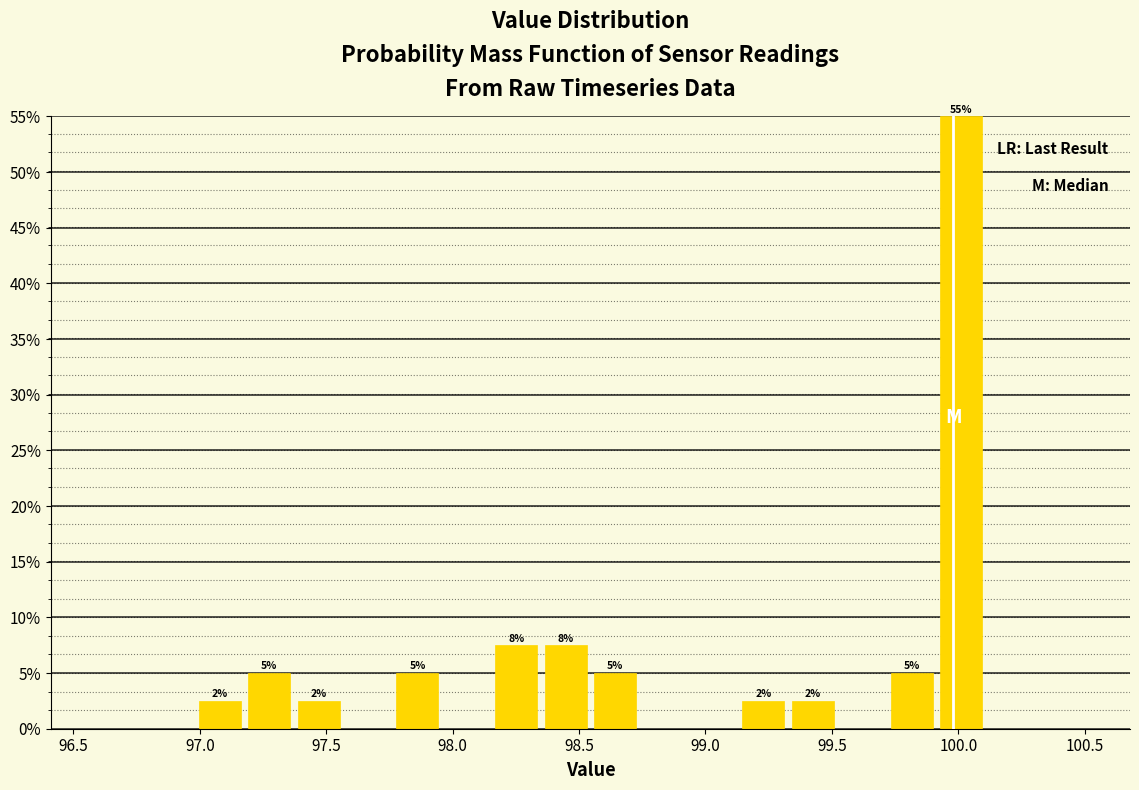

Around what value on the x-axis is the tallest bar? Give the approximate position of its centre, as read against the axis.

100.00